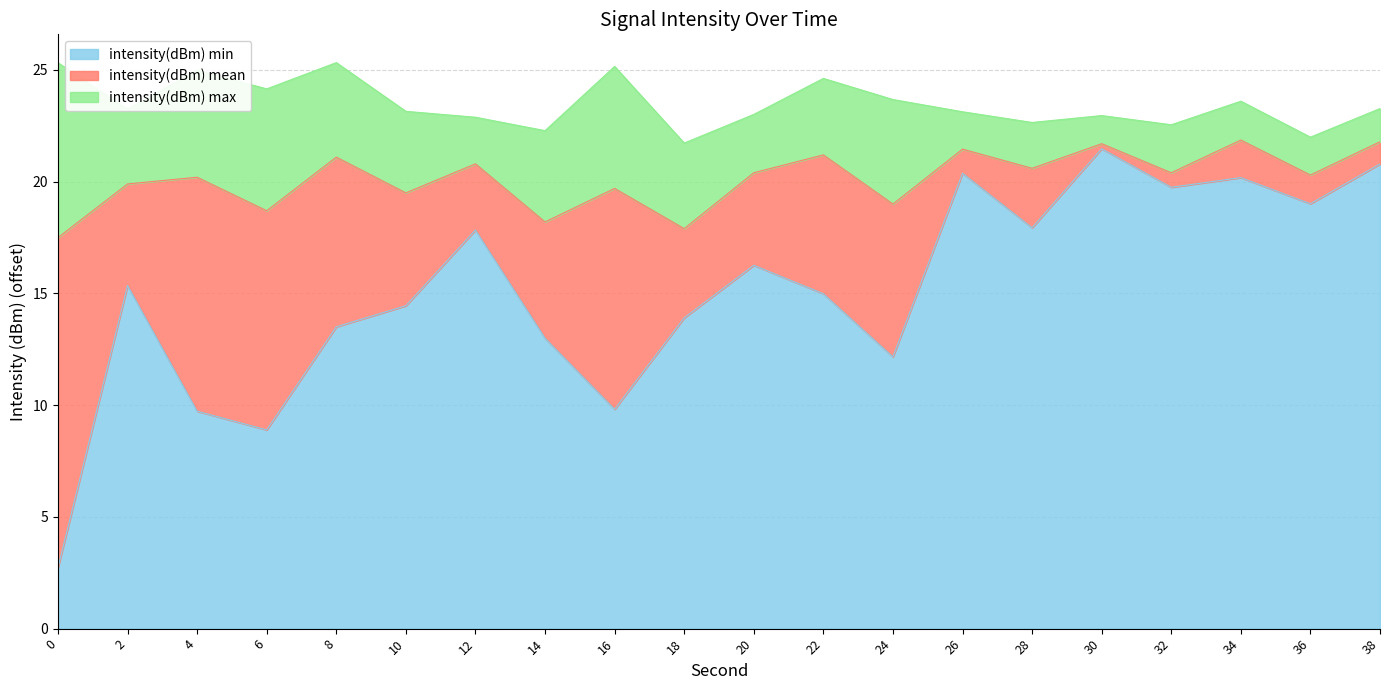

At which label does intensity(dBm) min first exceed -124?

12